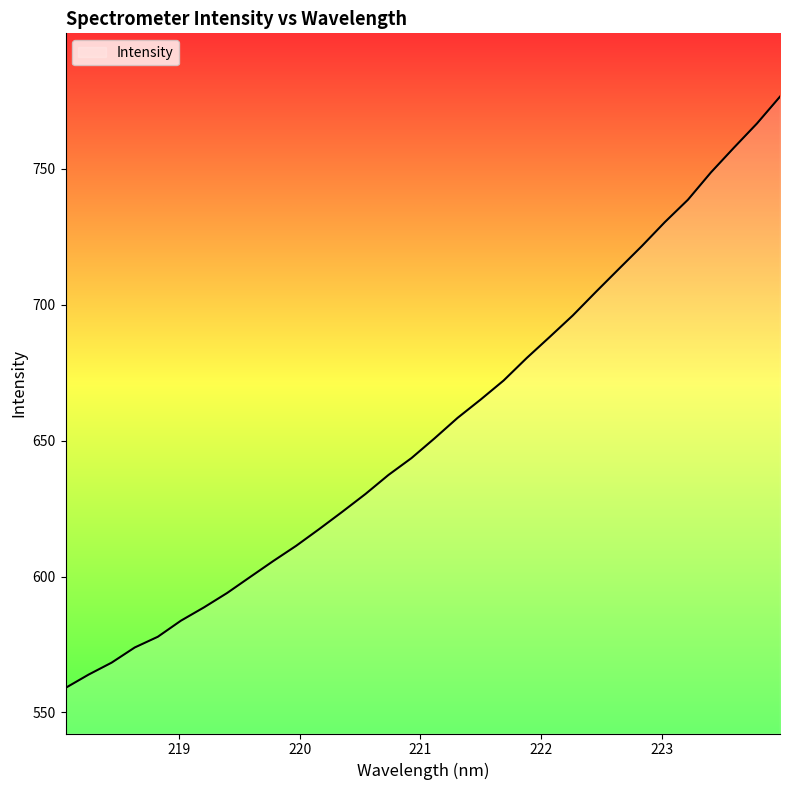

What is the smallest value displayed?

559.0